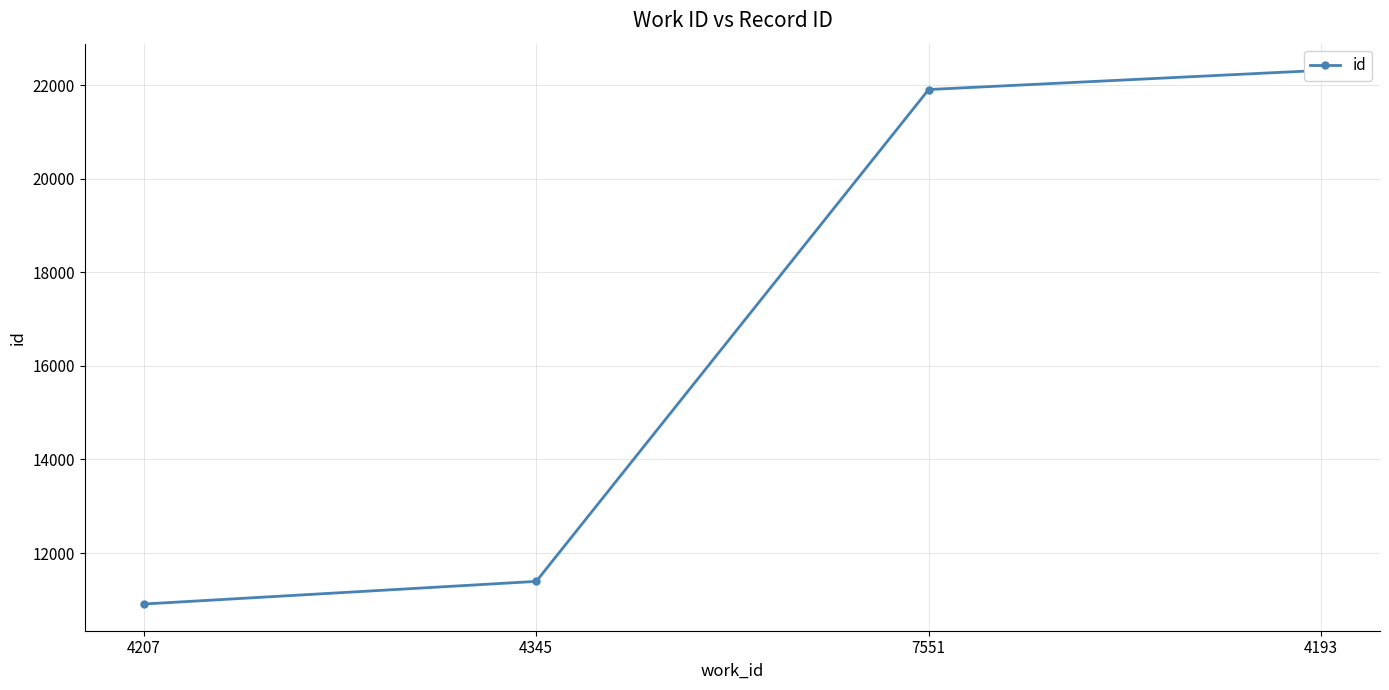

What is the value of the 4th point from the left?

22319